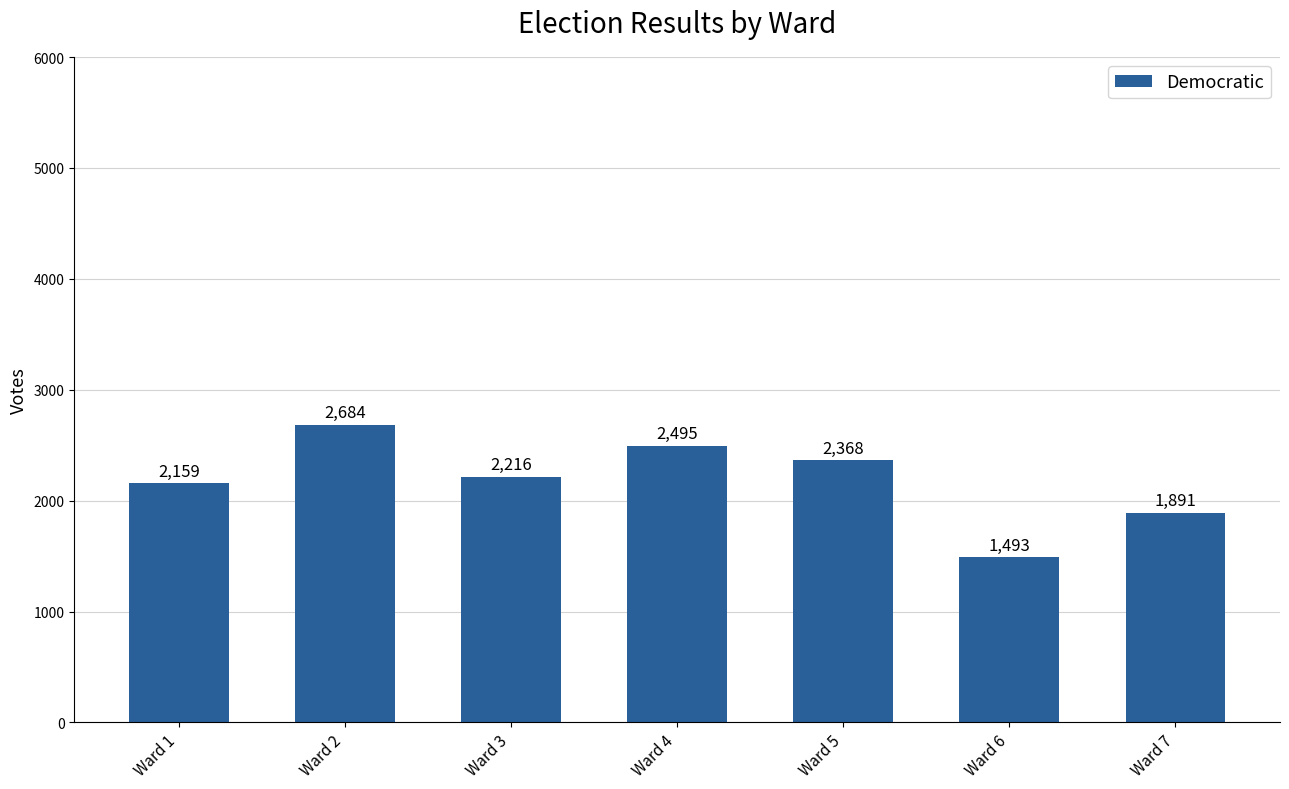

Reading left to right, what are all the values shown in this chart?

2159	2684	2216	2495	2368	1493	1891